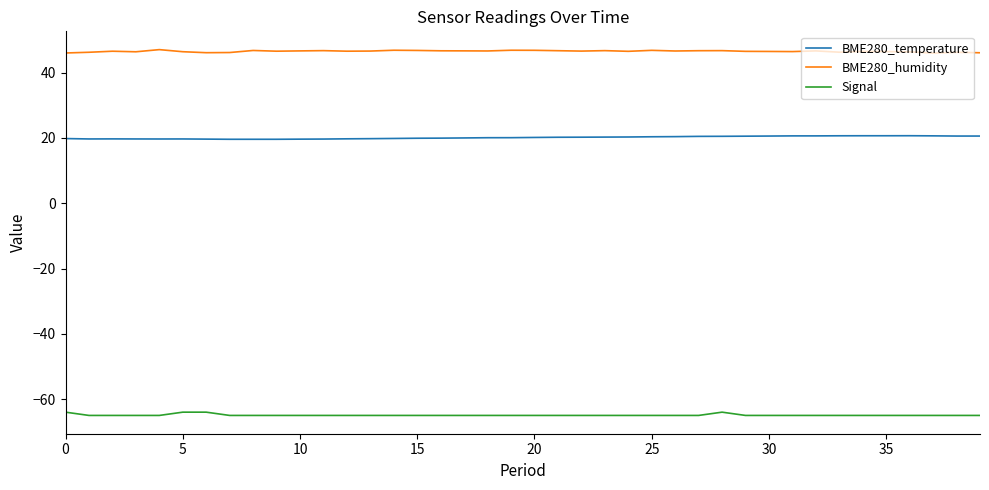

List the series in order of their peak value, lowest first.

Signal, BME280_temperature, BME280_humidity